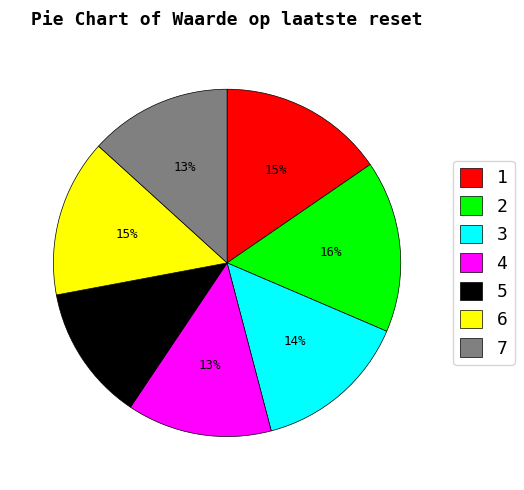

To the nearest percent, what percentage of the pie is 7?

13%